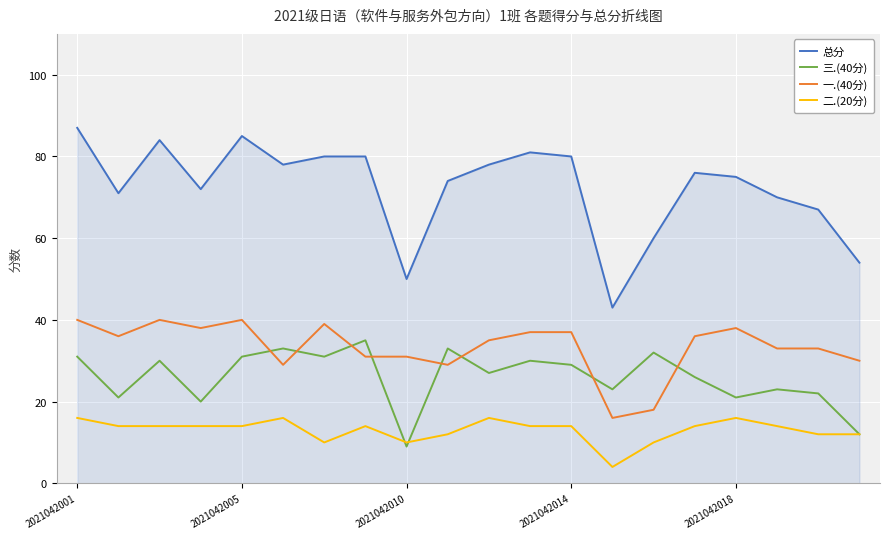

What are all the series names shown in the legend?

总分, 三.(40分), 一.(40分), 二.(20分)